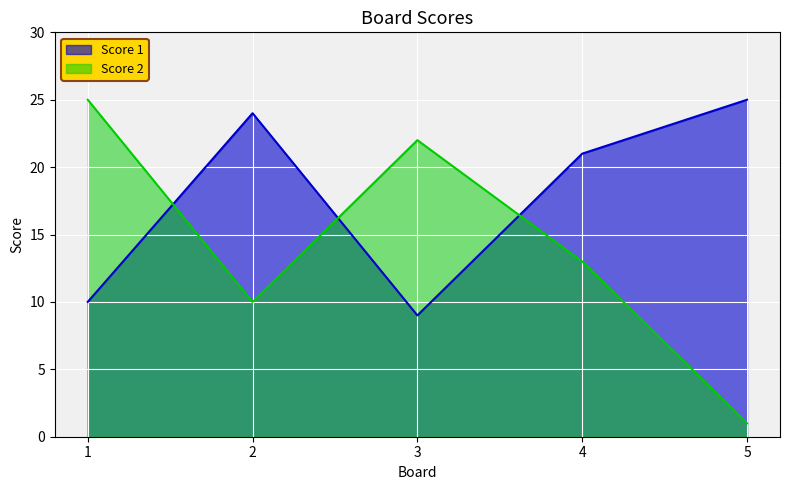

At which category is the sum across all series the highest?

1